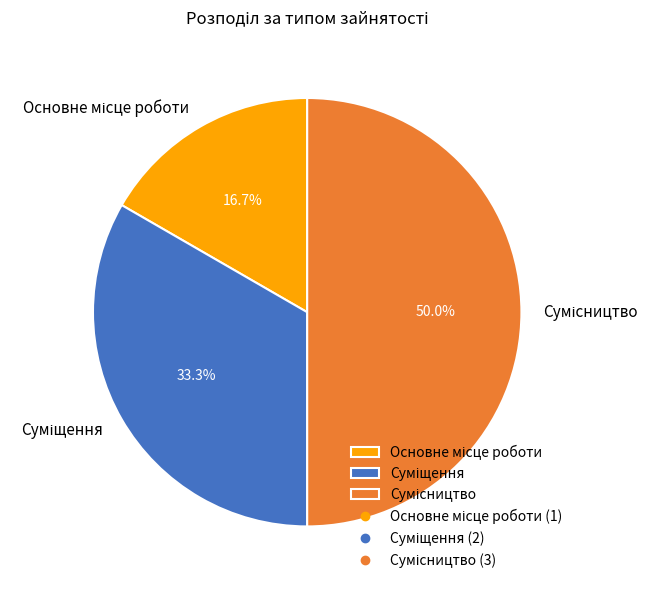

Which category has the smallest portion of the pie?

Основне місце роботи